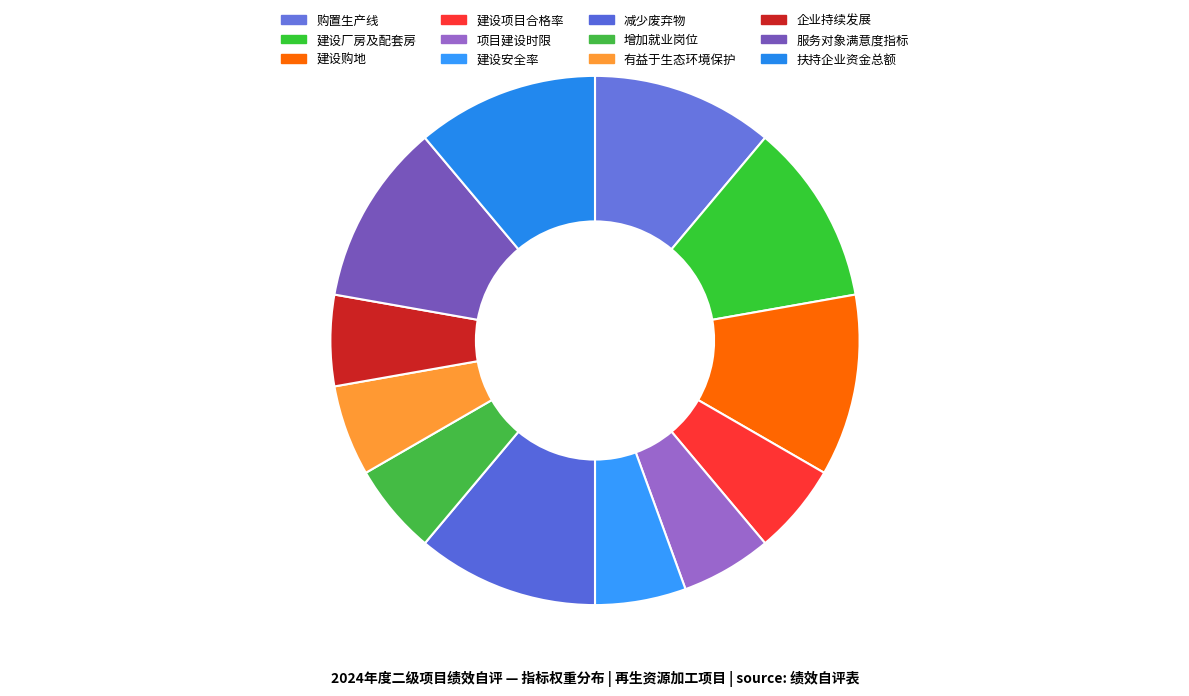

Is it true that 购置生产线 is 11% of the pie?

True